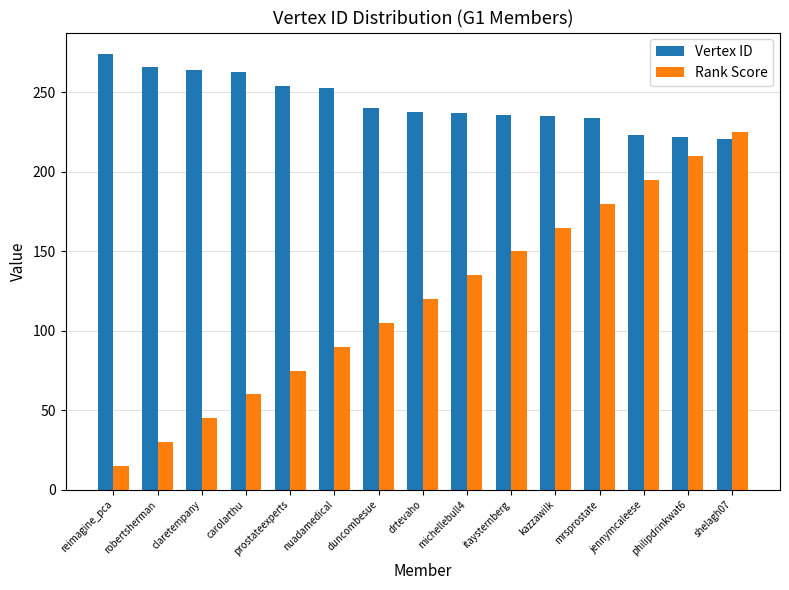

The value of Vertex ID at itaysternberg is 150. True or false?

False